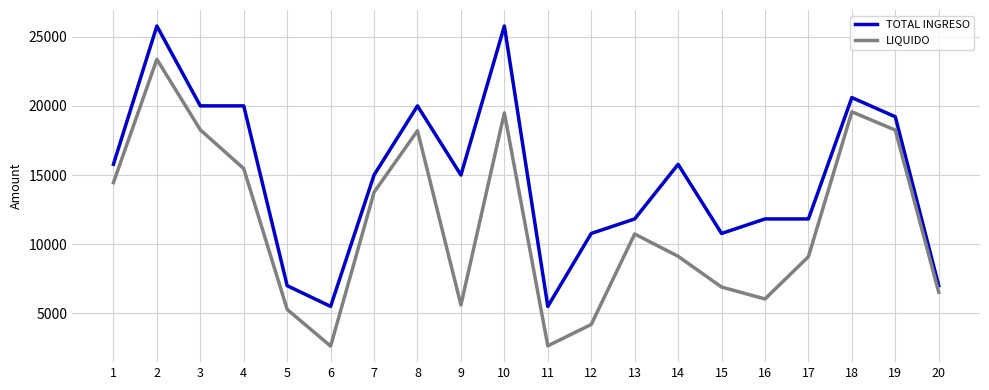

What is the approximate value of LIQUIDO at 4?

15464.5